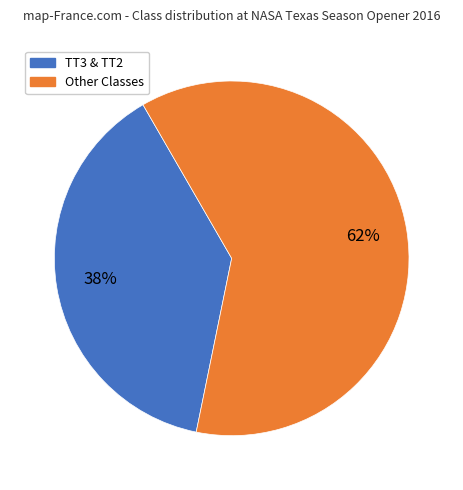

Is there a majority slice in this chart?

Yes